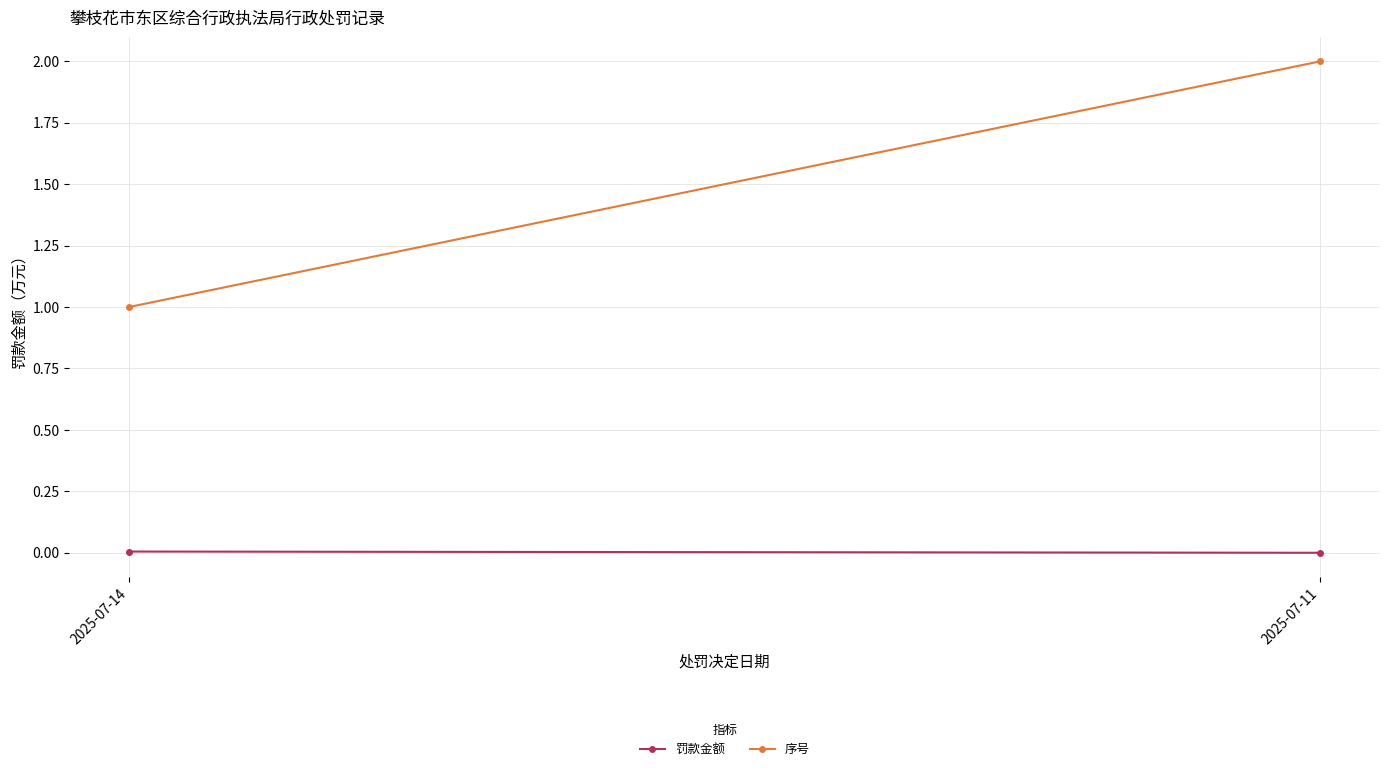

True or false: 罚款金额 has a value of 0.0 at 2025-07-11.

True